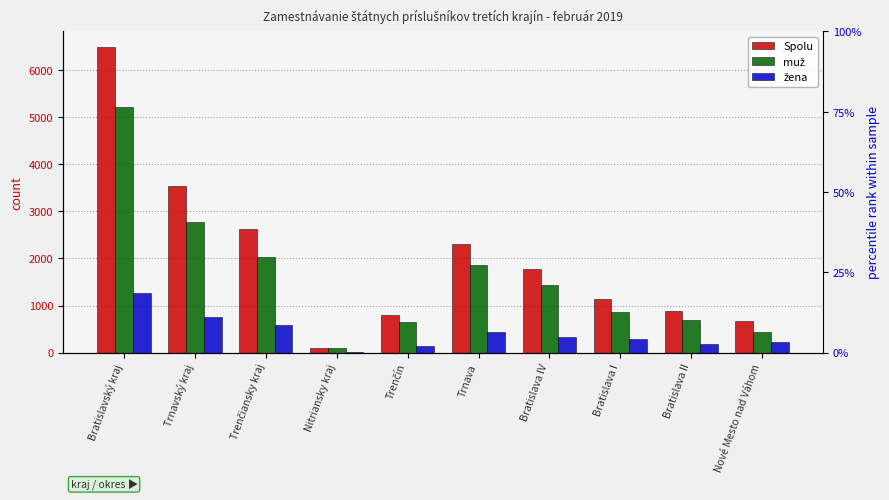

Reading left to right, list all the values displayed in this chart.

Spolu: 6499	3529	2622	100	796	2302	1780	1147	873	676
muž: 5222	2773	2040	90	649	1870	1444	859	687	443
žena: 1260	755	582	10	147	432	335	285	182	233